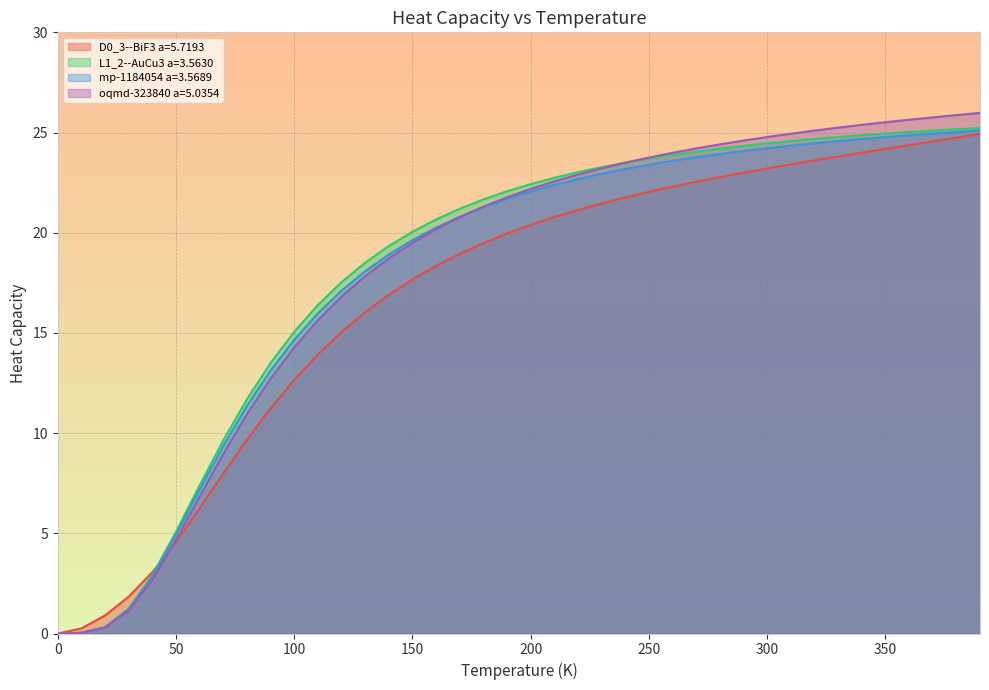

What is the value of the oqmd-323840 a=5.0354 point at the 4th from the left?

1.1